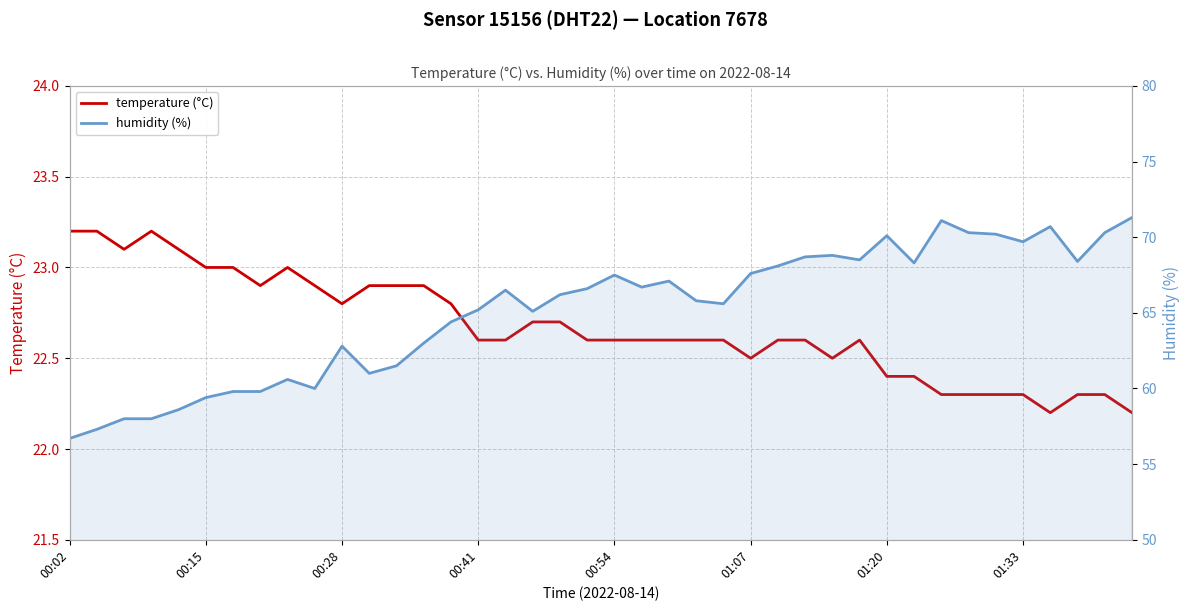

How many temperature (°C) values are between 22 and 23?

35